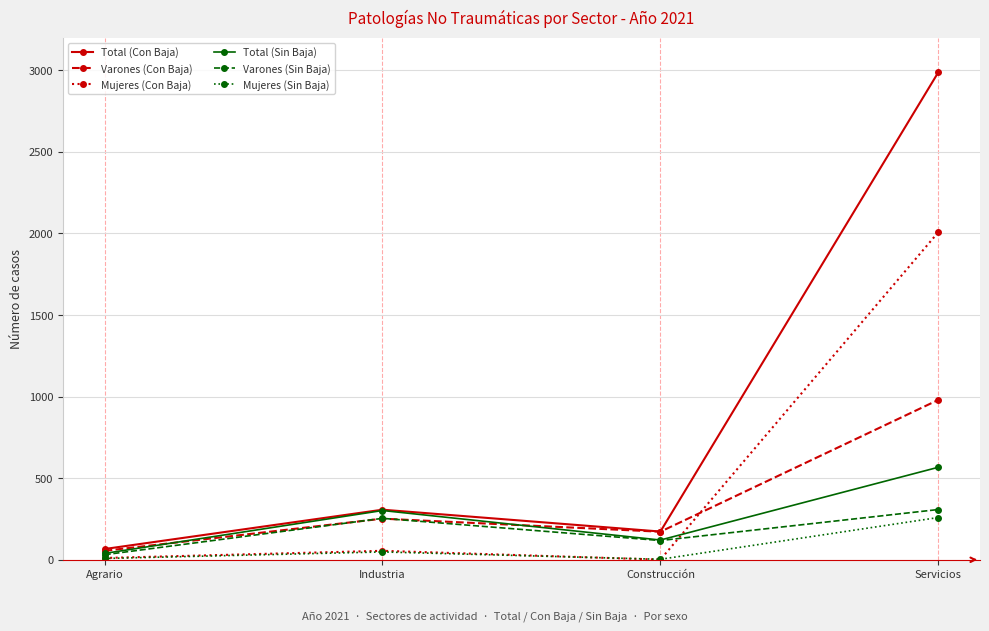

Where is the first local minimum for Total (Sin Baja)?

Construcción